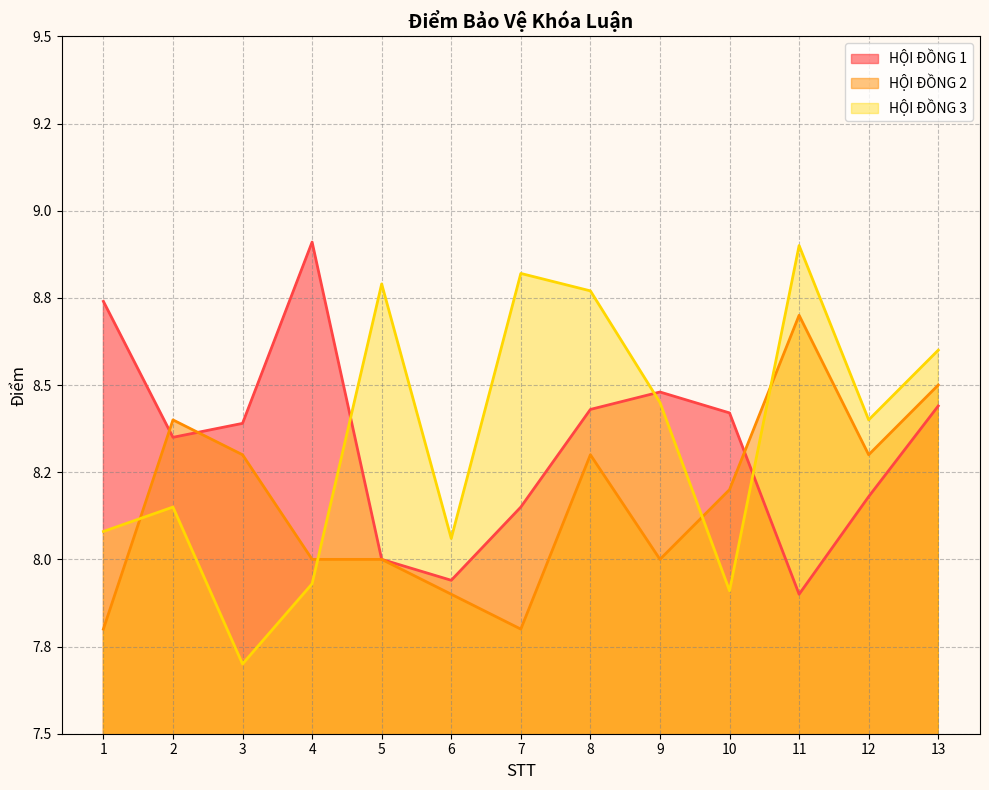

Which series has the largest total across all categories?

HỘI ĐỒNG 3